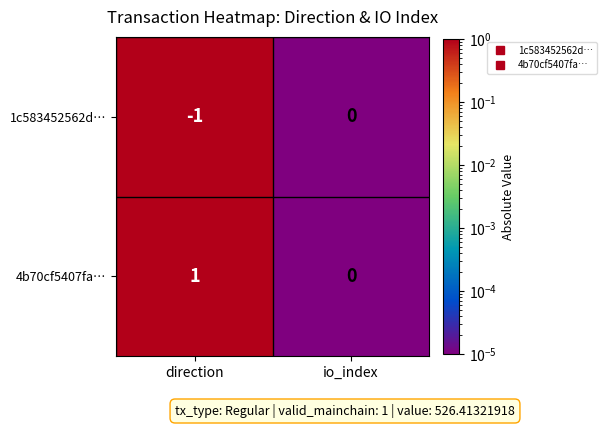

Which series has the largest total across all categories?

4b70cf5407fa…